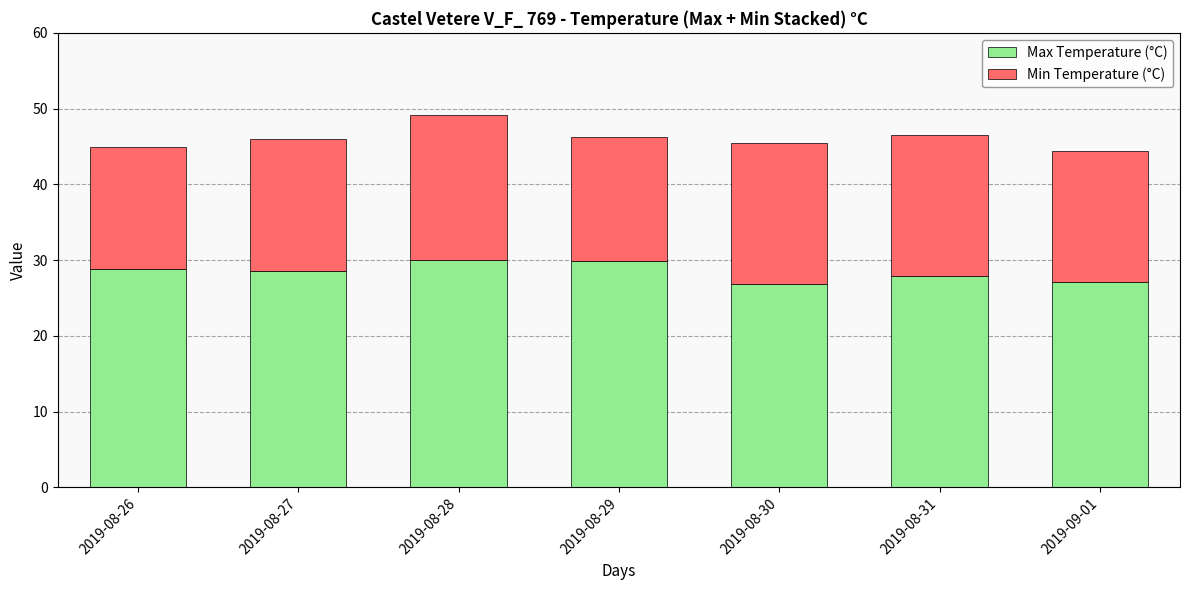

What is the maximum value for Max Temperature (°C)?

30.0